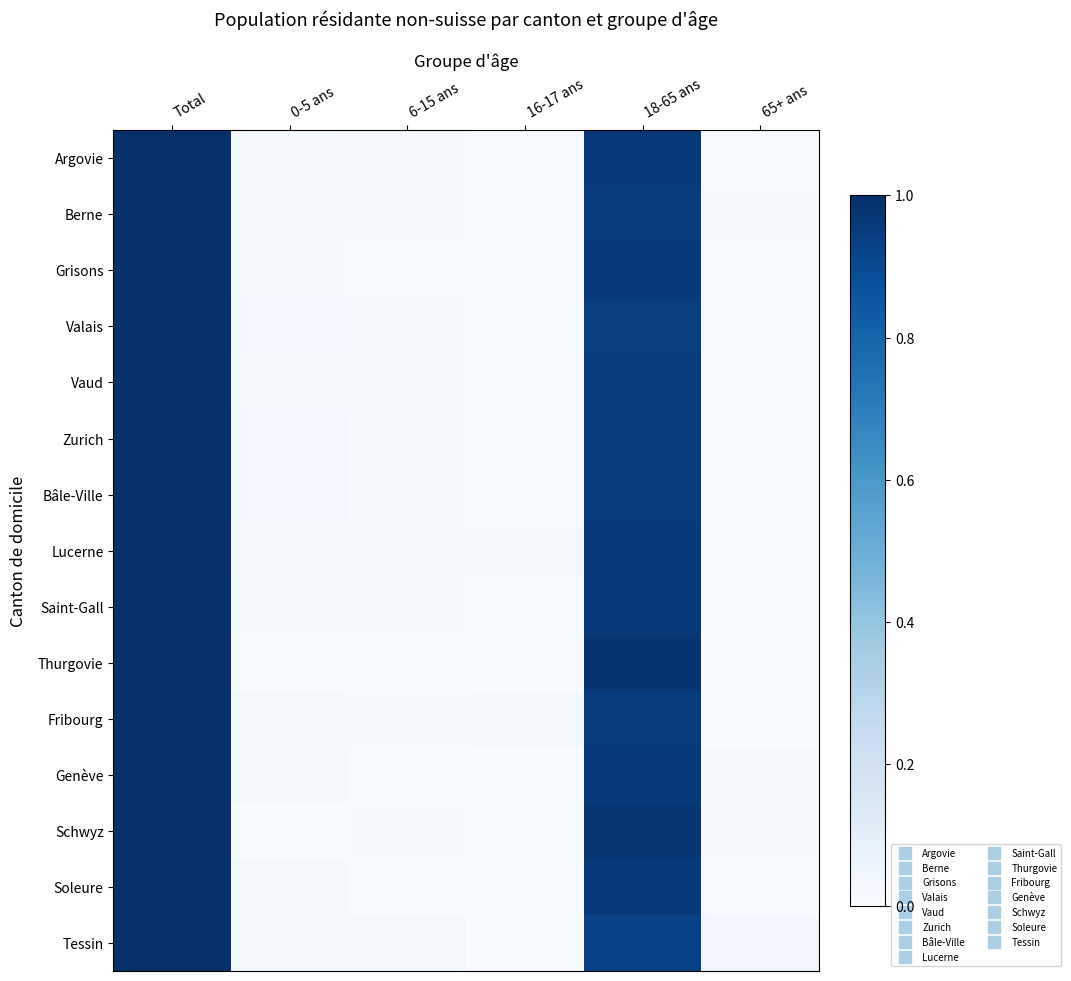

Reading left to right, list all the values displayed in this chart.

Argovie: Total=1.0	0-5 ans=0.0	6-15 ans=0.0	16-17 ans=0.0	18-65 ans=1.0	65+ ans=0.0
Berne: Total=1.0	0-5 ans=0.0	6-15 ans=0.0	16-17 ans=0.0	18-65 ans=1.0	65+ ans=0.0
Grisons: Total=1.0	0-5 ans=0.0	6-15 ans=0.0	16-17 ans=0.0	18-65 ans=1.0	65+ ans=0.0
Valais: Total=1.0	0-5 ans=0.0	6-15 ans=0.0	16-17 ans=0.0	18-65 ans=0.9	65+ ans=0.0
Vaud: Total=1.0	0-5 ans=0.0	6-15 ans=0.0	16-17 ans=0.0	18-65 ans=1.0	65+ ans=0.0
Zurich: Total=1.0	0-5 ans=0.0	6-15 ans=0.0	16-17 ans=0.0	18-65 ans=1.0	65+ ans=0.0
Bâle-Ville: Total=1.0	0-5 ans=0.0	6-15 ans=0.0	16-17 ans=0.0	18-65 ans=1.0	65+ ans=0.0
Lucerne: Total=1.0	0-5 ans=0.0	6-15 ans=0.0	16-17 ans=0.0	18-65 ans=1.0	65+ ans=0.0
Saint-Gall: Total=1.0	0-5 ans=0.0	6-15 ans=0.0	16-17 ans=0.0	18-65 ans=1.0	65+ ans=0.0
Thurgovie: Total=1.0	0-5 ans=0.0	6-15 ans=0.0	16-17 ans=0.0	18-65 ans=1.0	65+ ans=0.0
Fribourg: Total=1.0	0-5 ans=0.0	6-15 ans=0.0	16-17 ans=0.0	18-65 ans=1.0	65+ ans=0.0
Genève: Total=1.0	0-5 ans=0.0	6-15 ans=0.0	16-17 ans=0.0	18-65 ans=1.0	65+ ans=0.0
Schwyz: Total=1.0	0-5 ans=0.0	6-15 ans=0.0	16-17 ans=0.0	18-65 ans=1.0	65+ ans=0.0
Soleure: Total=1.0	0-5 ans=0.0	6-15 ans=0.0	16-17 ans=0.0	18-65 ans=1.0	65+ ans=0.0
Tessin: Total=1.0	0-5 ans=0.0	6-15 ans=0.0	16-17 ans=0.0	18-65 ans=0.9	65+ ans=0.0